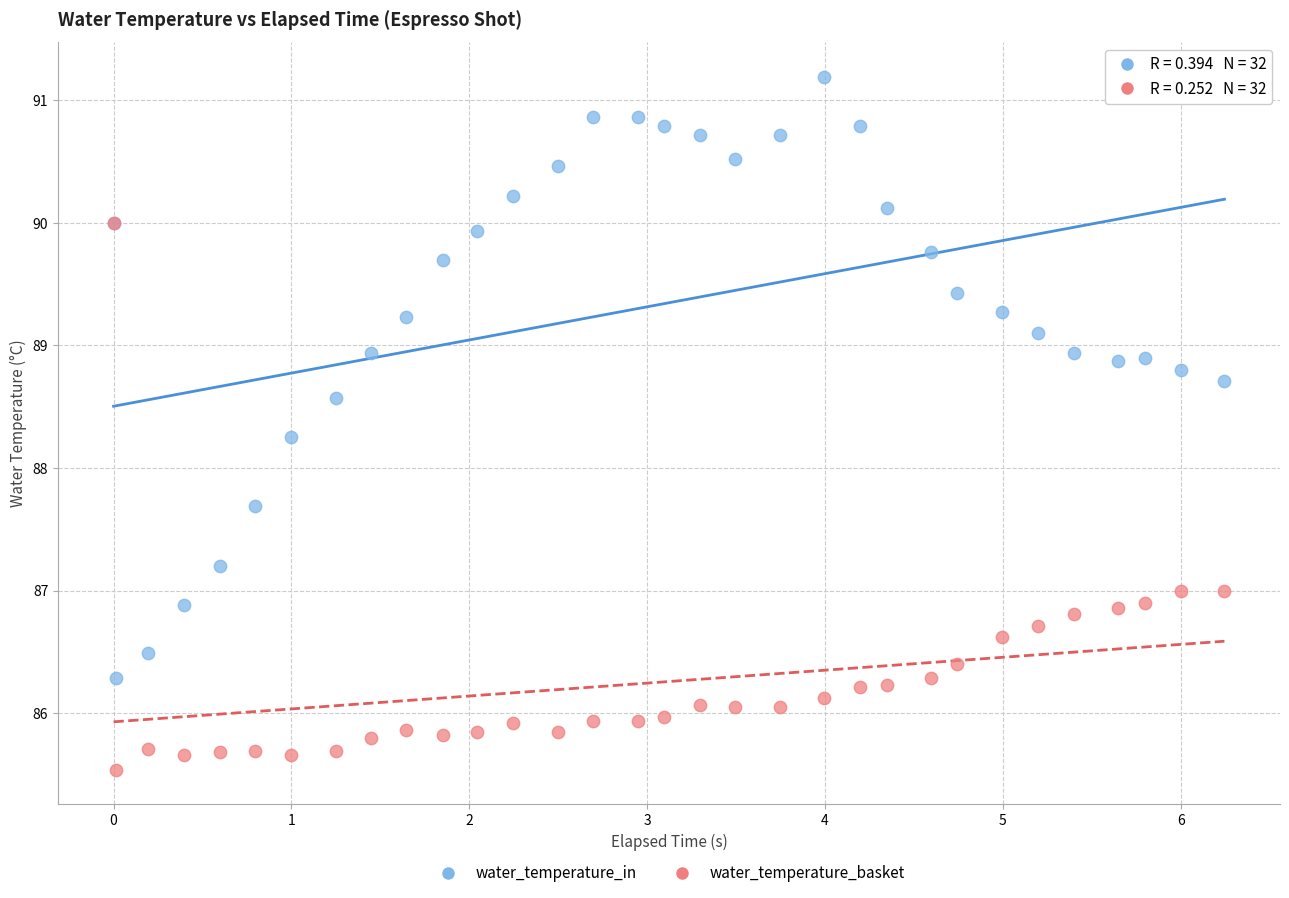

Which series reaches the maximum Y coordinate?

water_temperature_in